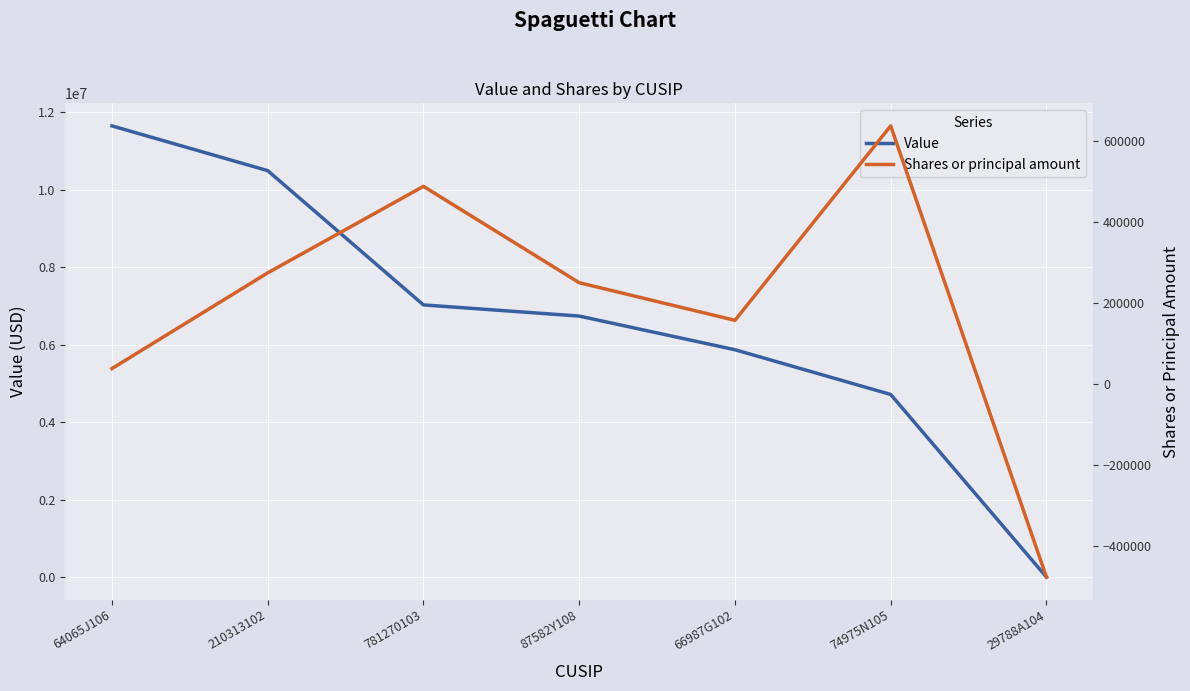

At which label does Value reach its peak?

64065J106